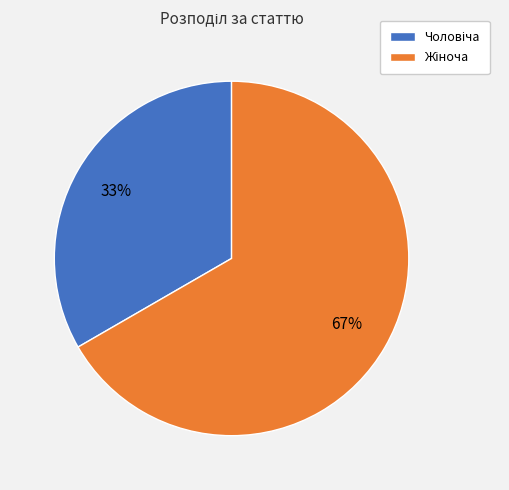

Is there any slice that represents more than half of the pie?

Yes